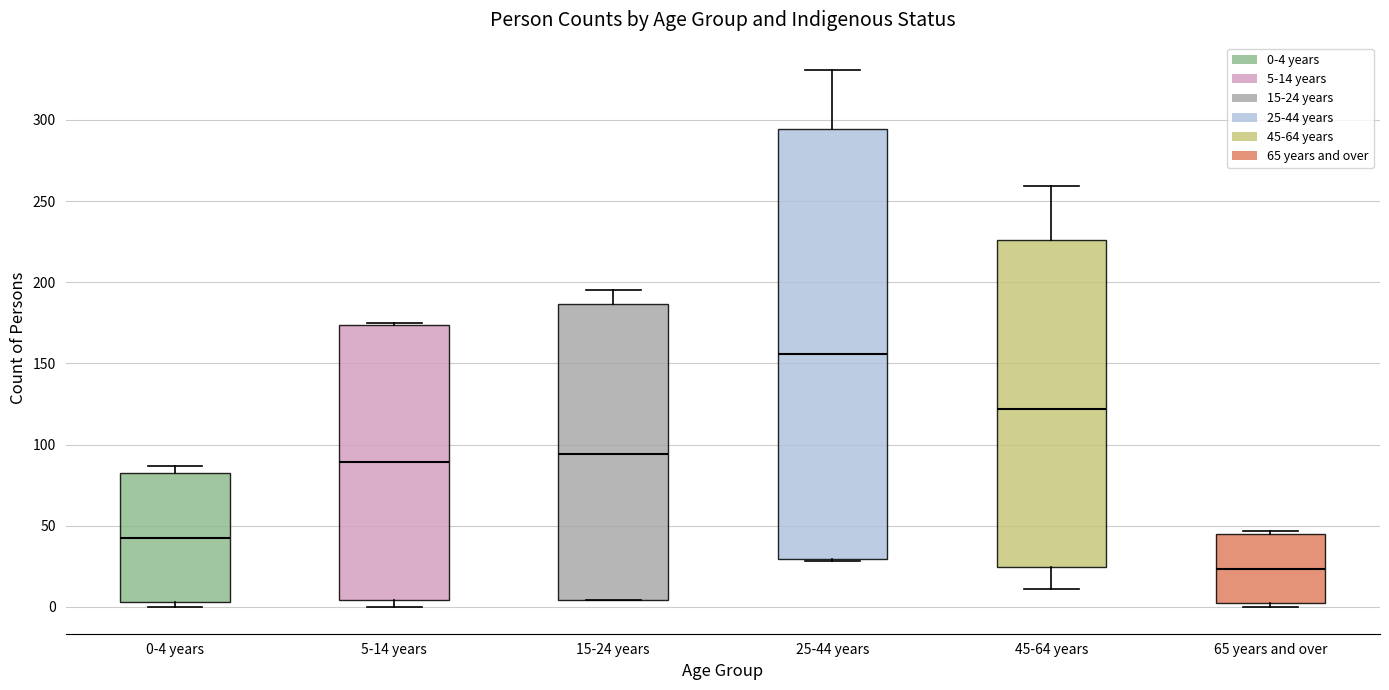

Reading left to right, transcribe this box plot: for each box, give where its median line is, the range the box spans, and where its two whiskers end, as read against the y-axis. The values are not printed on the chart, so give them approximately, as read against the axis.

0-4 years: median 45, box 5 to 85, whiskers 0 to 85 (just above the box's upper edge)
5-14 years: median 90, box 5 to 175, whiskers 0 to 175
15-24 years: median 95, box 5 to 185, whiskers 5 to 195
25-44 years: median 155, box 30 to 295, whiskers 30 to 330
45-64 years: median 120, box 25 to 225, whiskers 10 to 260
65 years and over: median 25, box 0 to 45, whiskers 0 (just below the box's lower edge) to 45 (just above the box's upper edge)